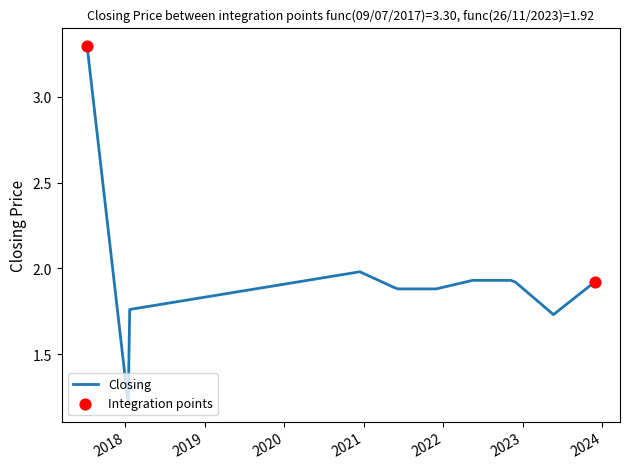

What is the maximum value shown in the chart?

3.3